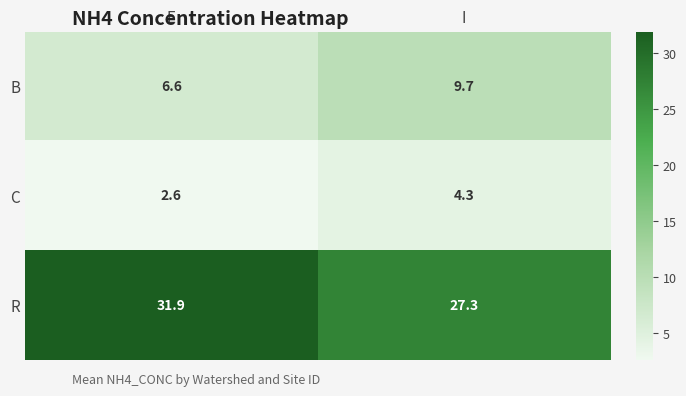

What is the spread (max minus min) of values at I?

23.0